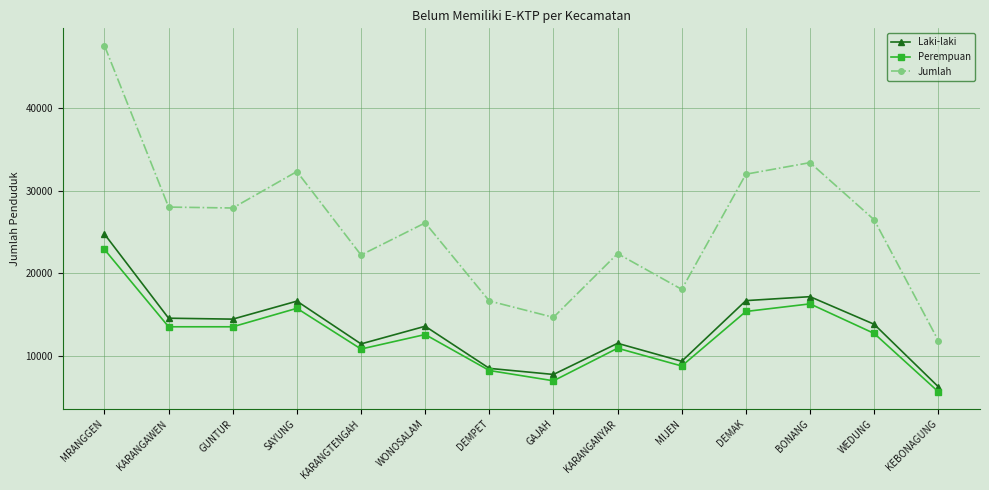

What is the approximate value of Laki-laki at KEBONAGUNG, to the nearest 100?

6200